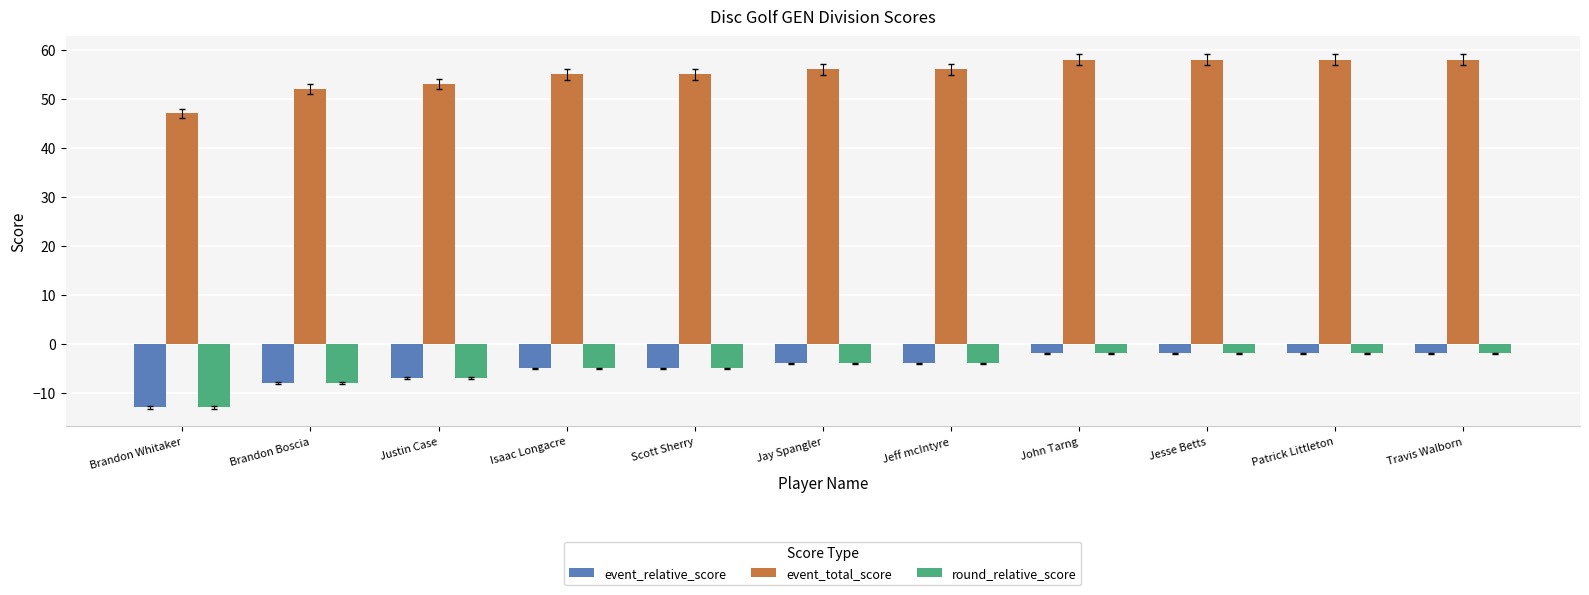

What is the approximate value of event_relative_score at Brandon Whitaker, to the nearest 5?

-15